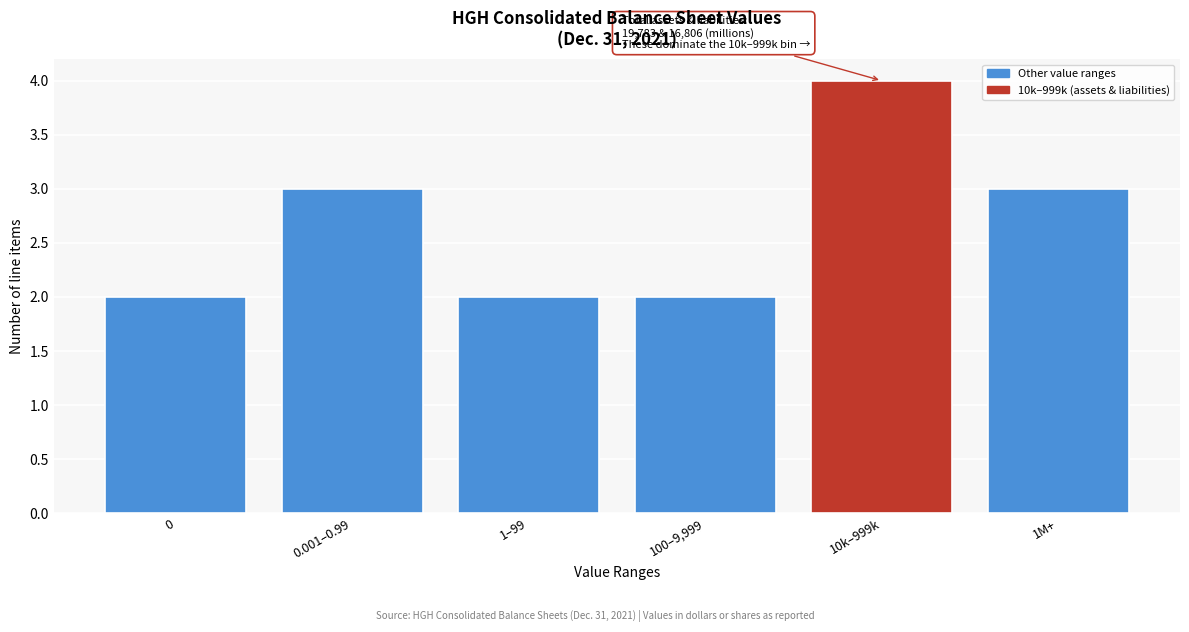

Reading left to right, list all the values displayed in this chart.

2	3	2	2	4	3